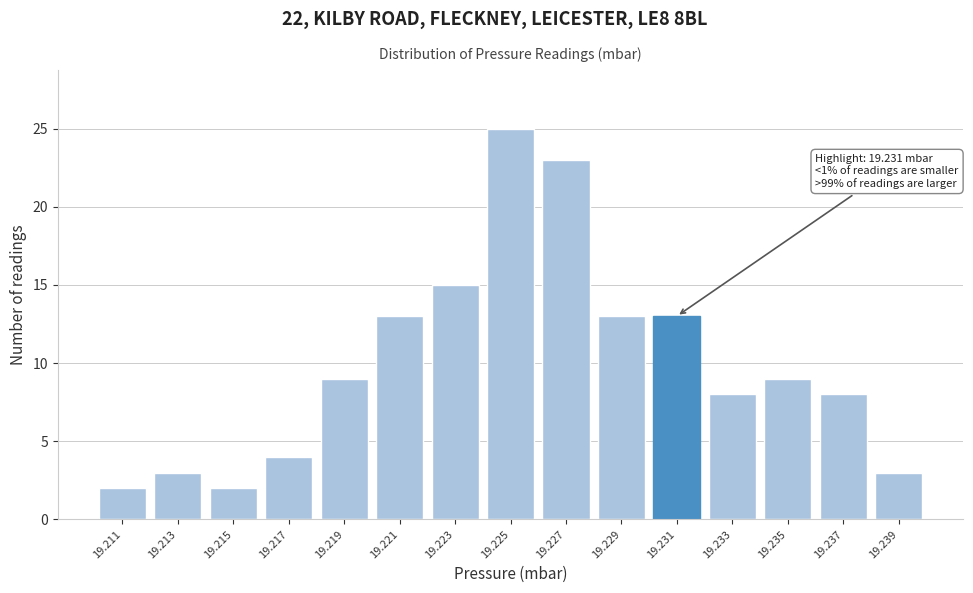

Reading left to right, what are all the values shown in this chart?

2	3	2	4	9	13	15	25	23	13	13	8	9	8	3